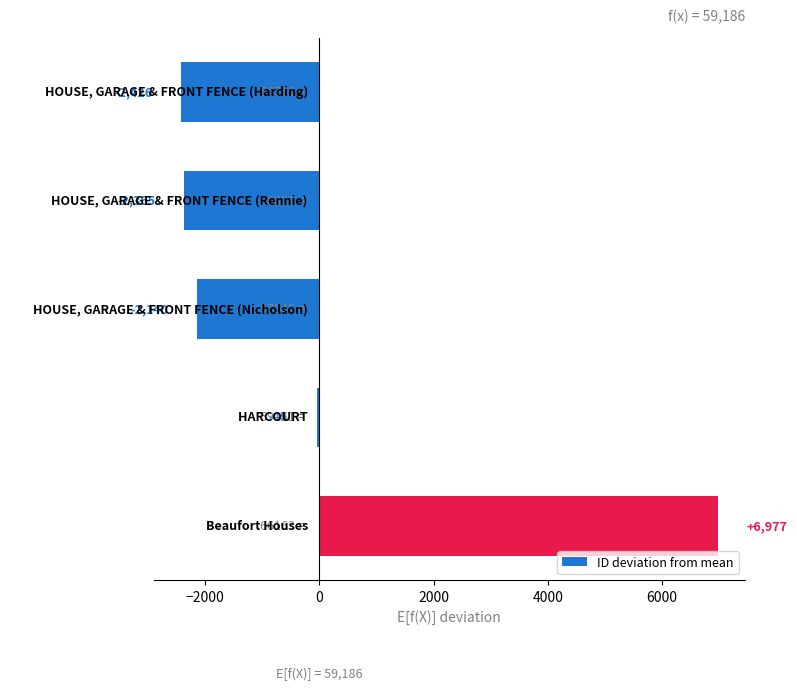

Does the chart contain any negative values?

Yes